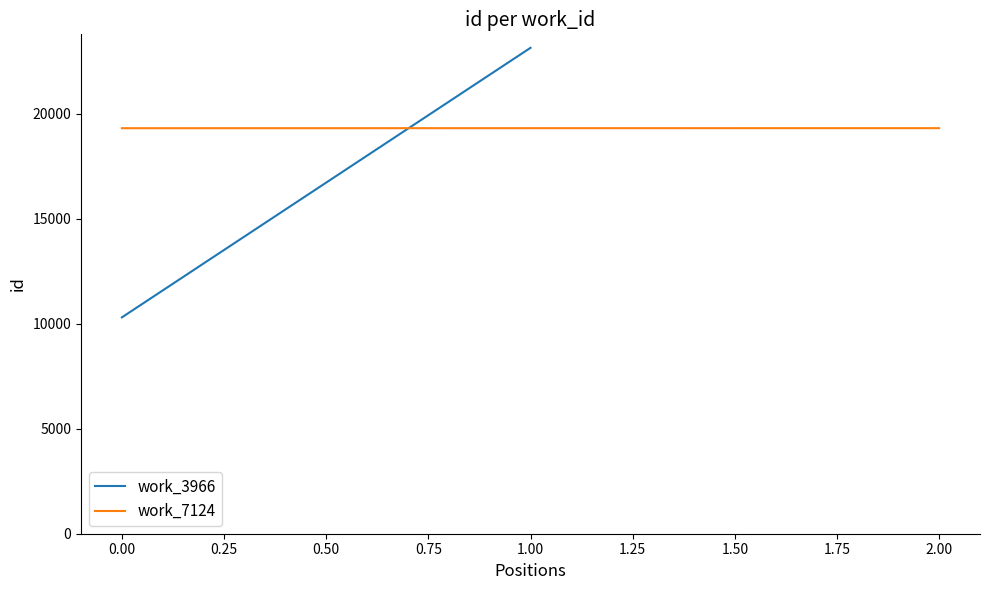

What is the value of the 3rd point from the left?

19308